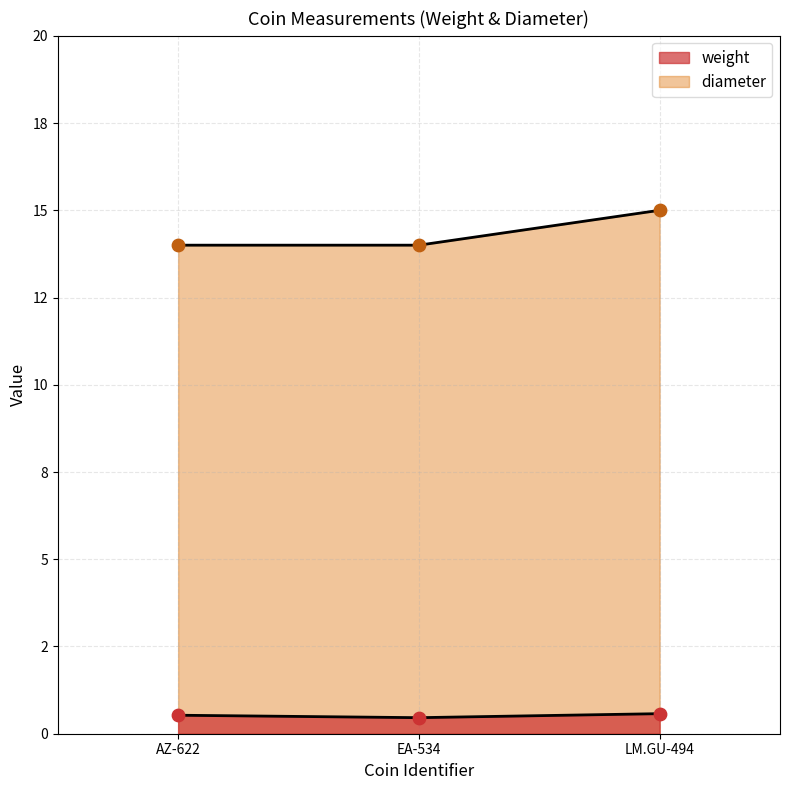

At how many categories does at least one series exceed 3?

3